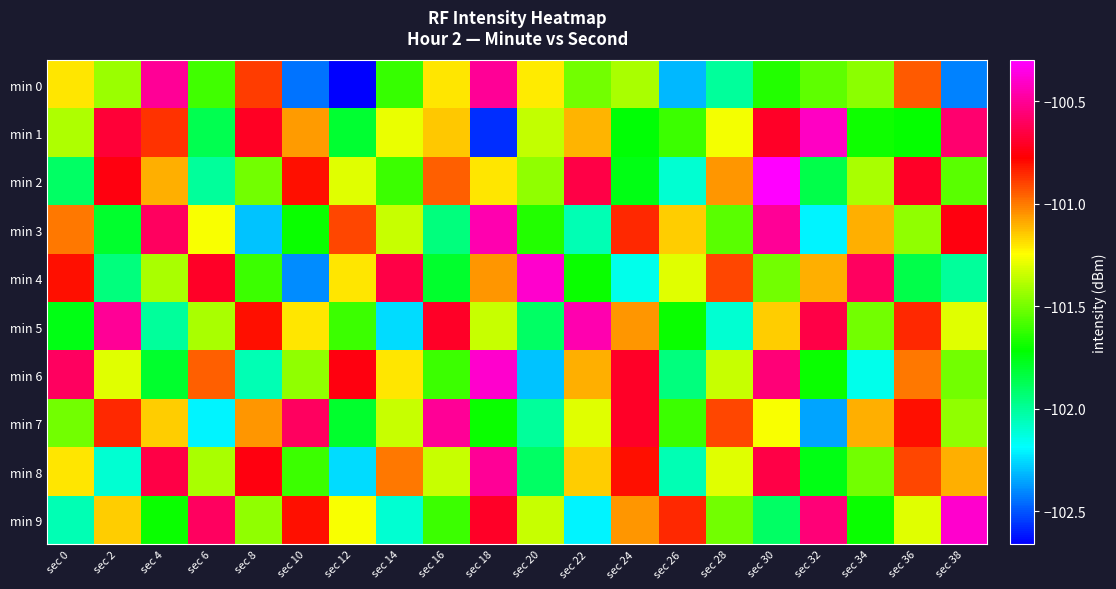

Which series has the largest total across all categories?

min 1